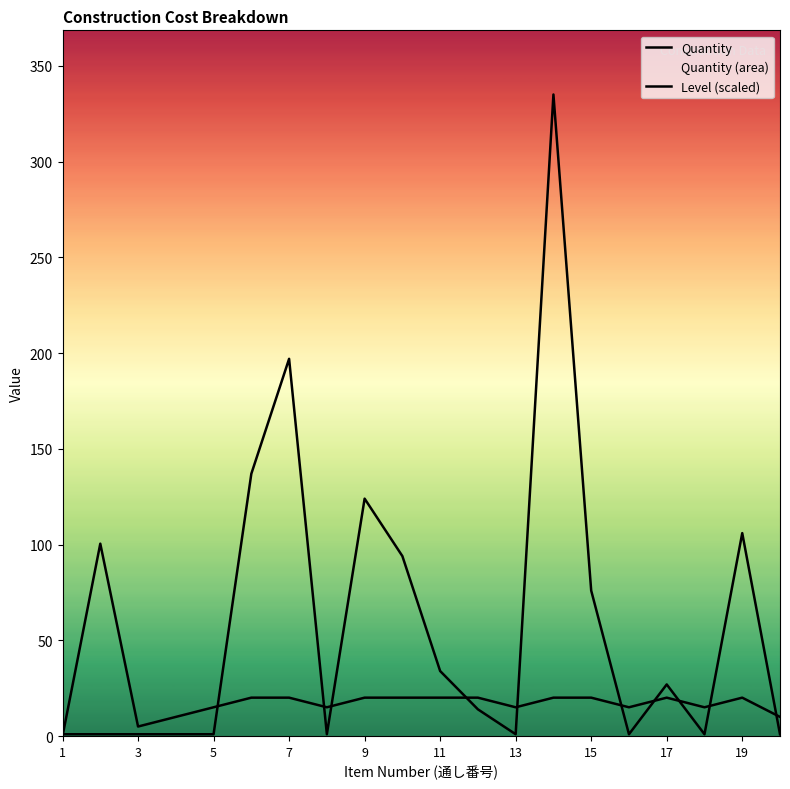

True or false: Quantity has a value of 109.9 at 7.

False